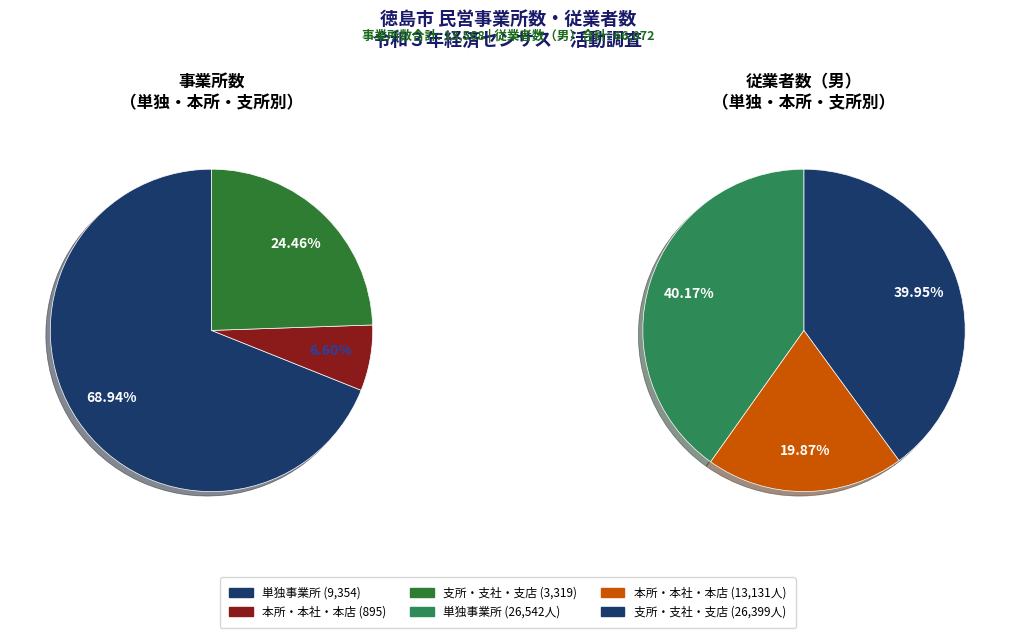

Rank the categories by value from highest to lowest.

単独事業所, 支所・支社・支店, 本所・本社・本店